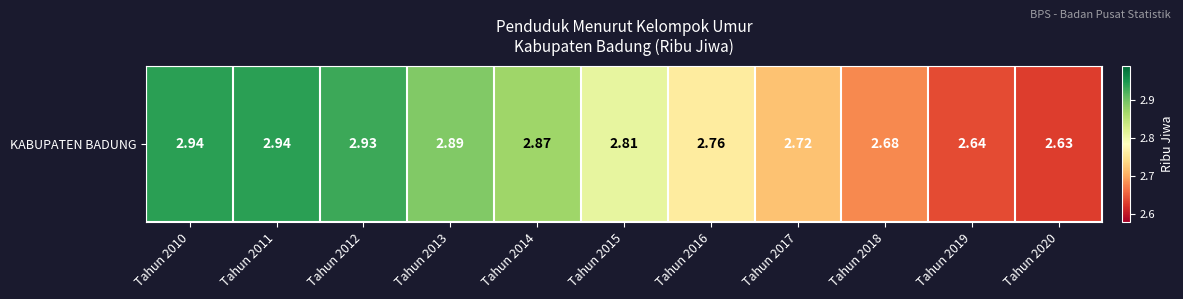

Reading left to right, what are all the values shown in this chart?

Tahun 2010=2.9	Tahun 2011=2.9	Tahun 2012=2.9	Tahun 2013=2.9	Tahun 2014=2.9	Tahun 2015=2.8	Tahun 2016=2.8	Tahun 2017=2.7	Tahun 2018=2.7	Tahun 2019=2.6	Tahun 2020=2.6